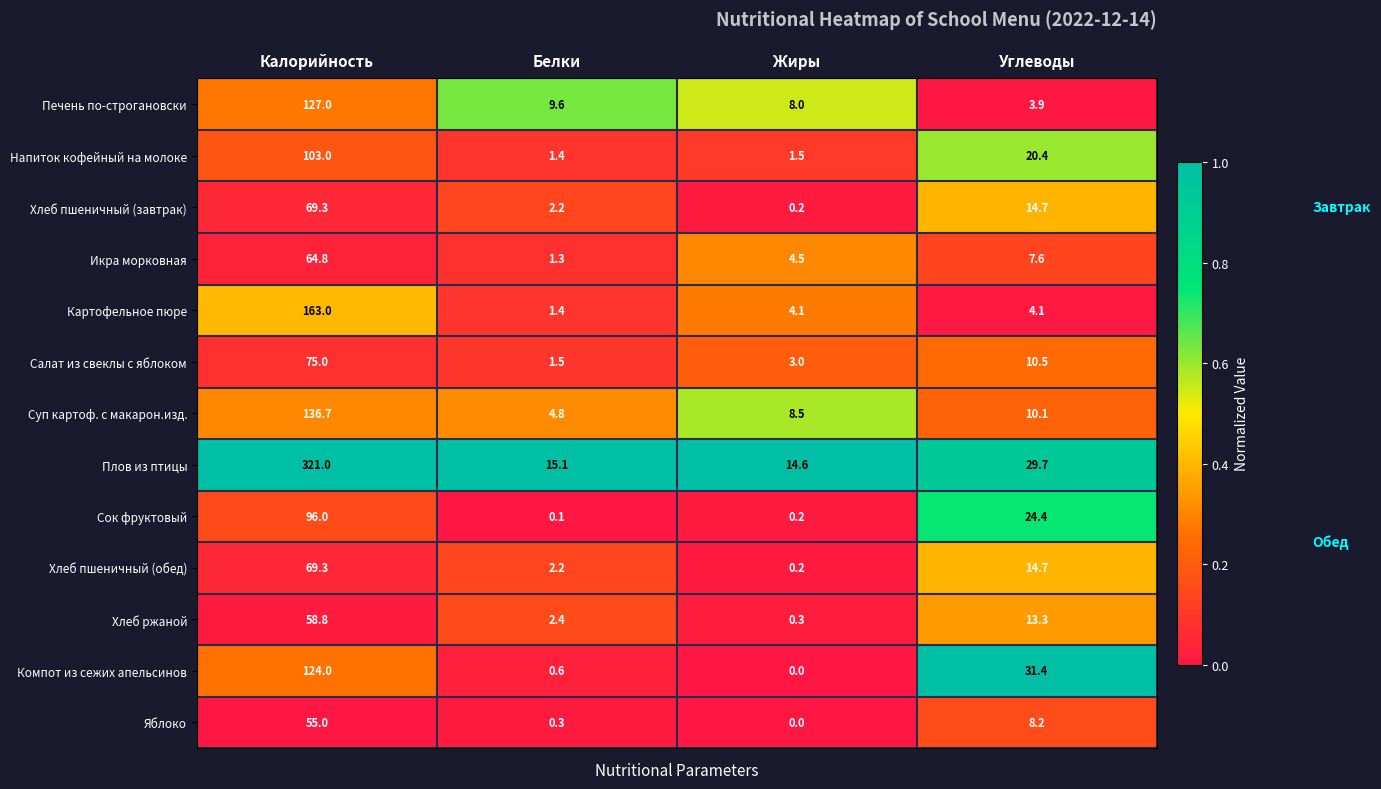

Count the number of data series in this chart.

13